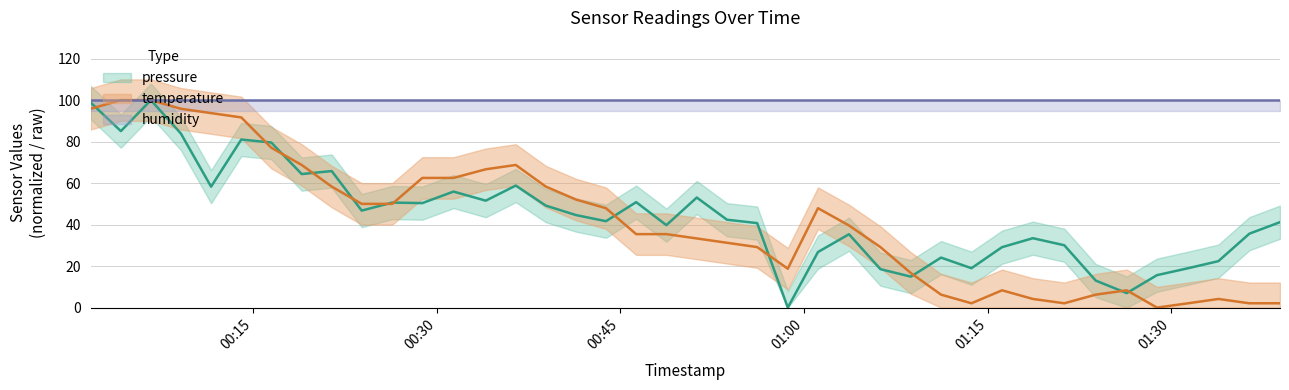

True or false: pressure has more than 0 points higher than both neighbors.

True